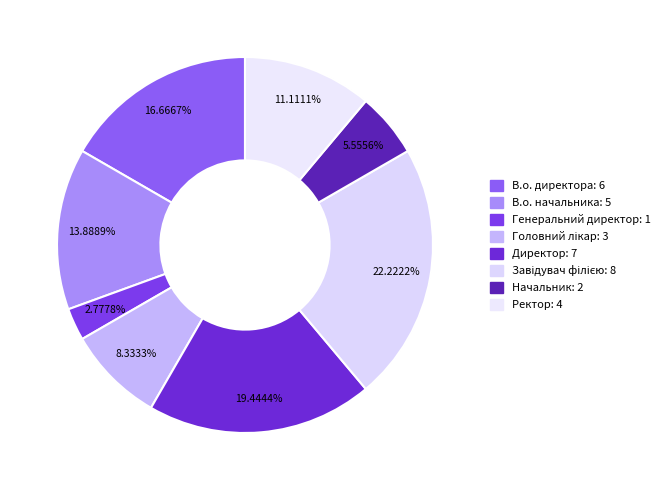

How many slices are in this pie chart?

8